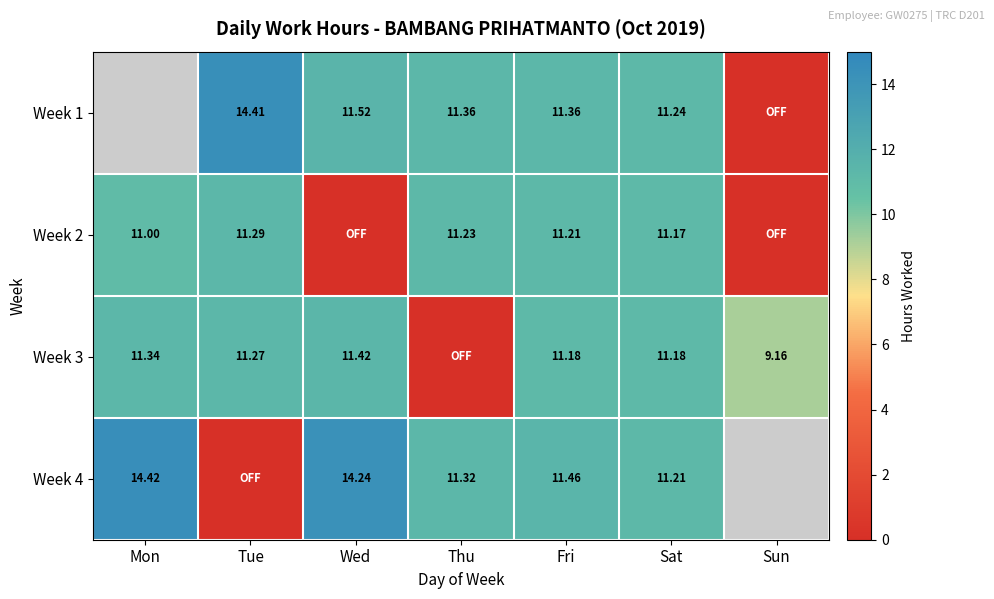

Is the value of Week 2 at Tue greater than the value of Week 4 at Sat?

Yes